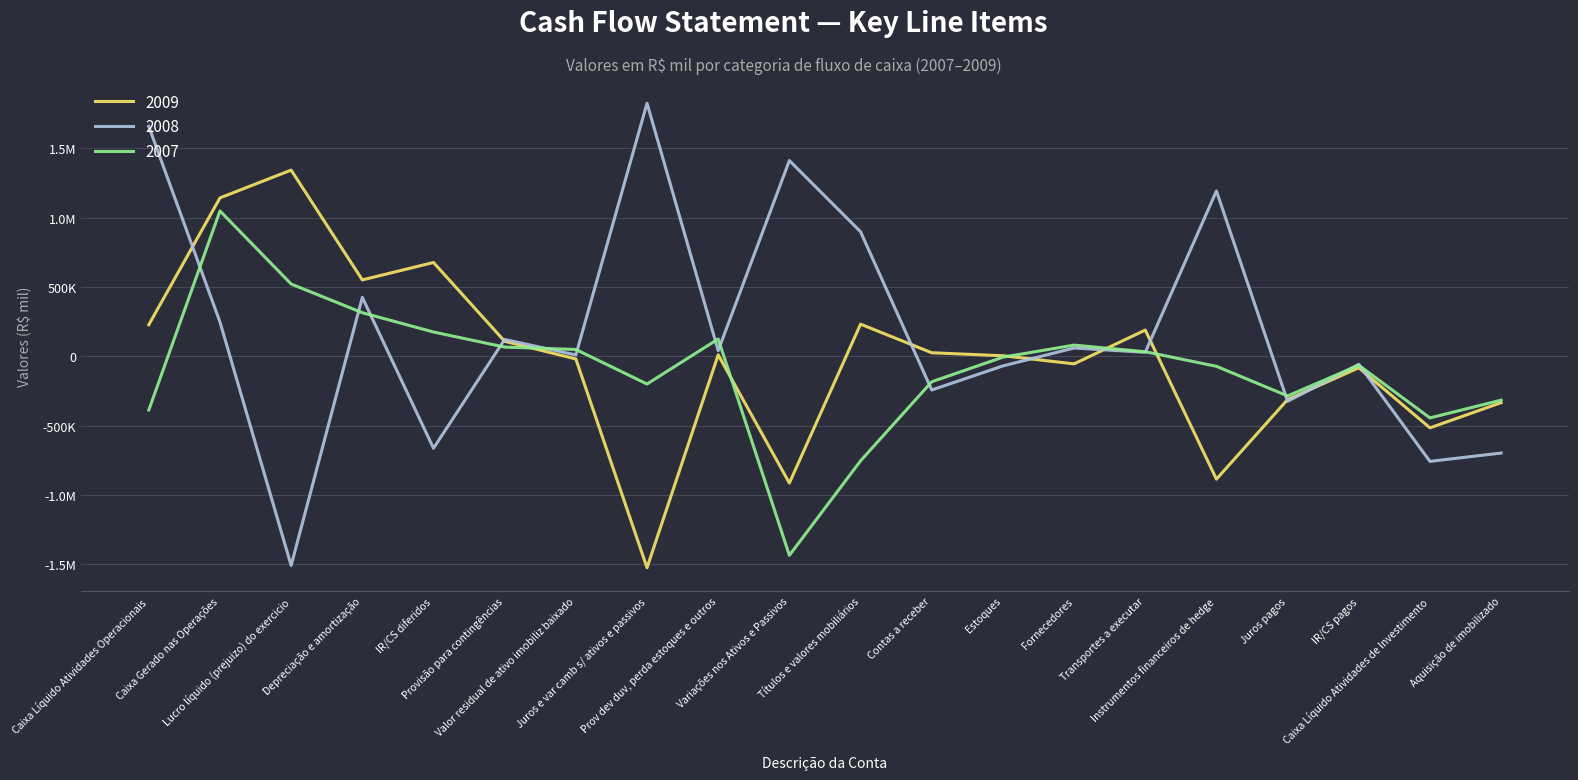

What is the difference between the 2009 values at Contas a receber and IR/CS diferidos?

651089